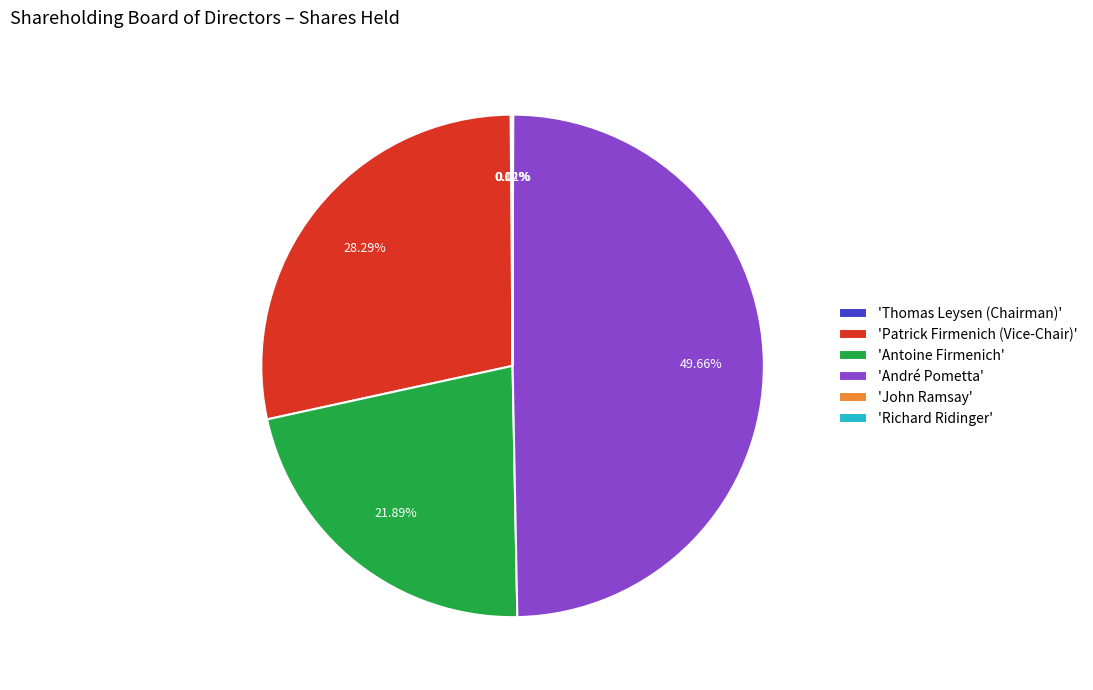

What is the ratio of the value at 'Antoine Firmenich' to the value at 'André Pometta'?

0.4